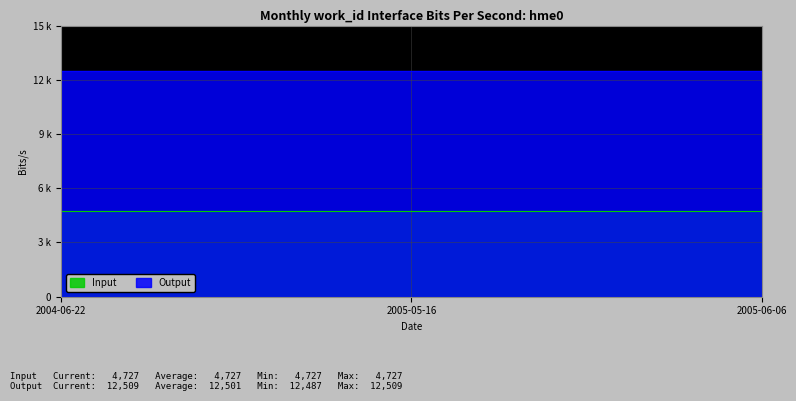

Reading left to right, extract all data points from this chart.

12487	12507	12509